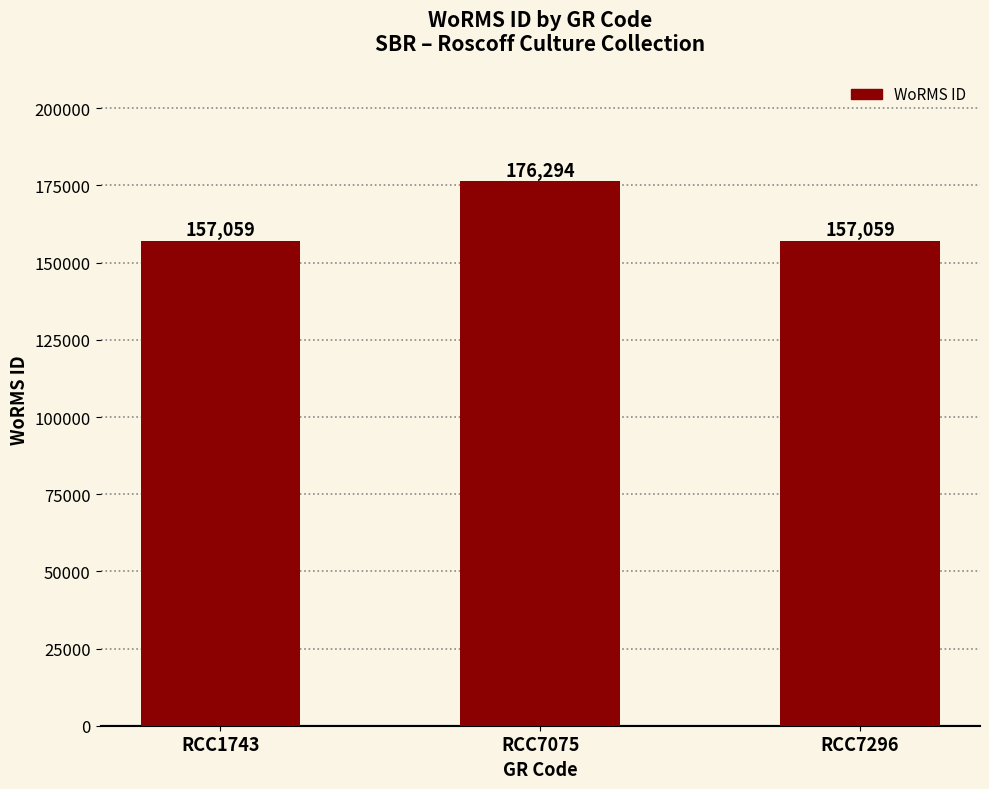

What is the minimum value shown in the chart?

157059